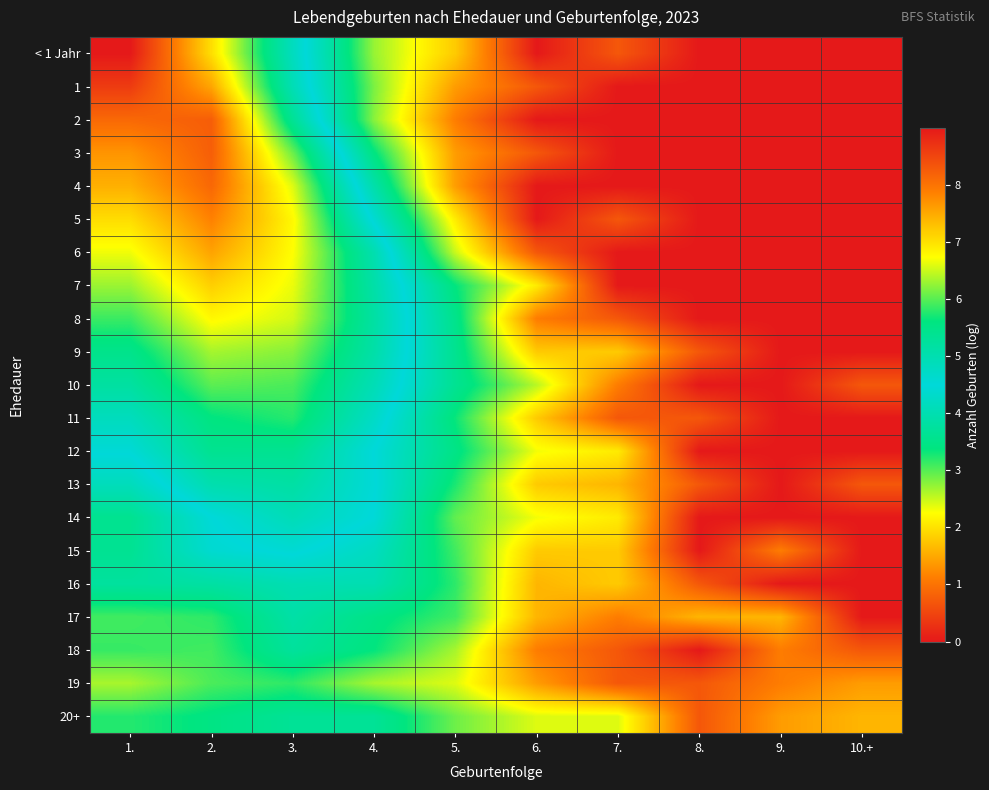

Which series has the largest range (max minus min)?

< 1 Jahr